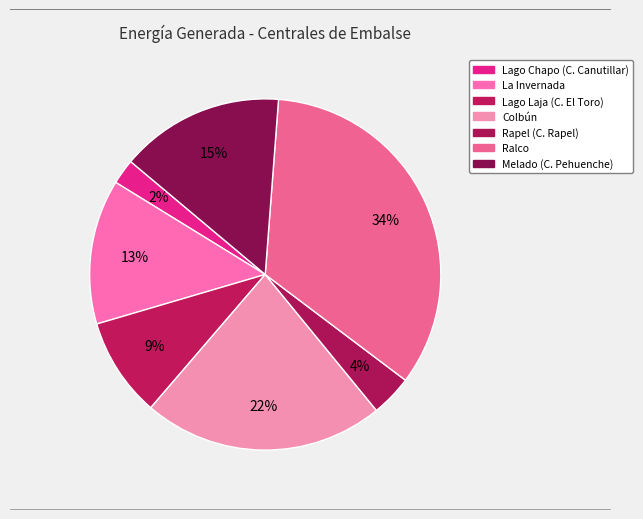

What is the ratio of the value at Lago Chapo (C. Canutillar) to the value at Colbún?

0.1